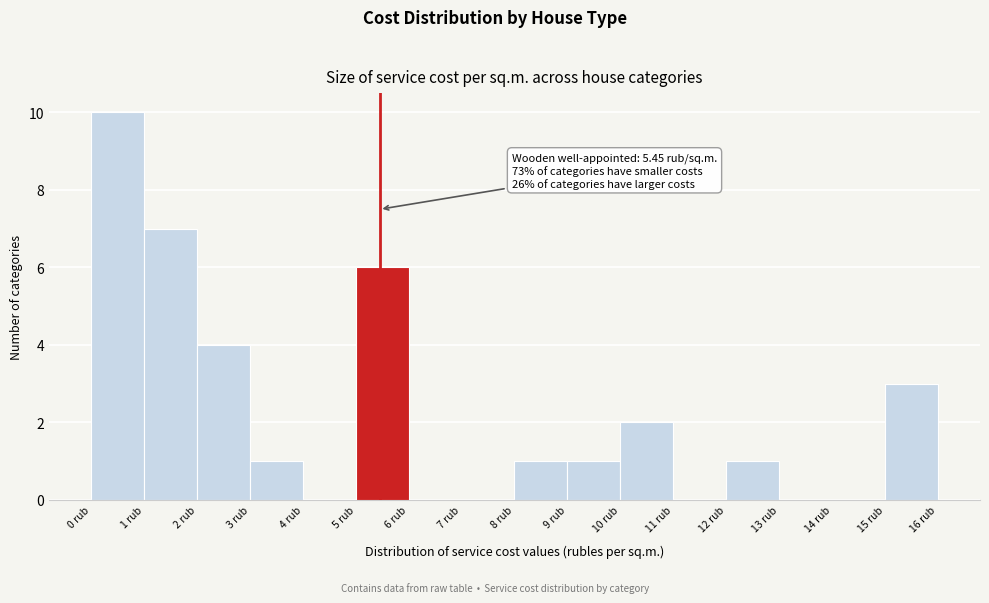

Which range on the x-axis has the tallest bar?

0 to 1